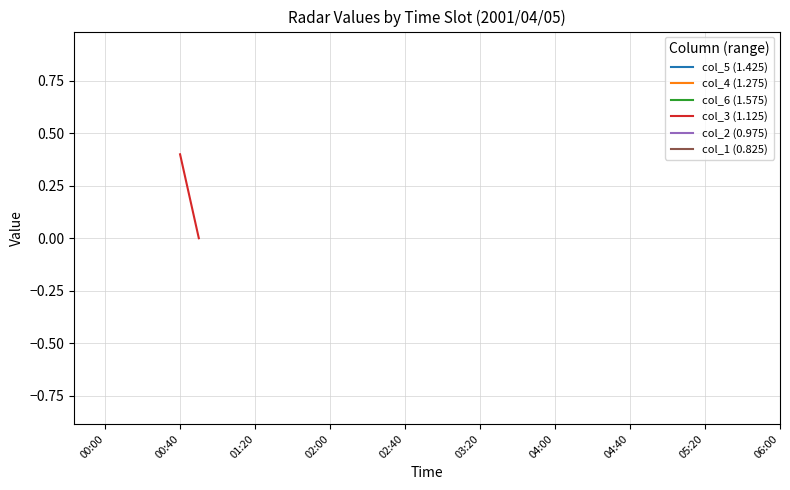

True or false: col_2 (0.975) and col_1 (0.825) intersect in this chart.

False